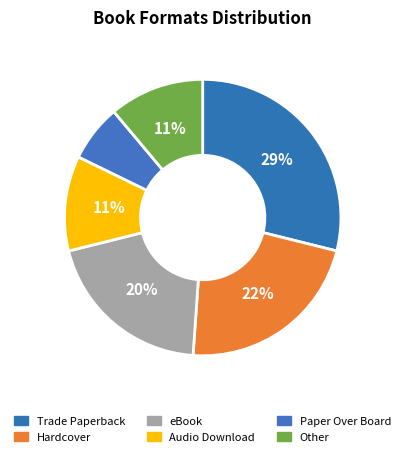

Is there any slice that represents more than half of the pie?

No